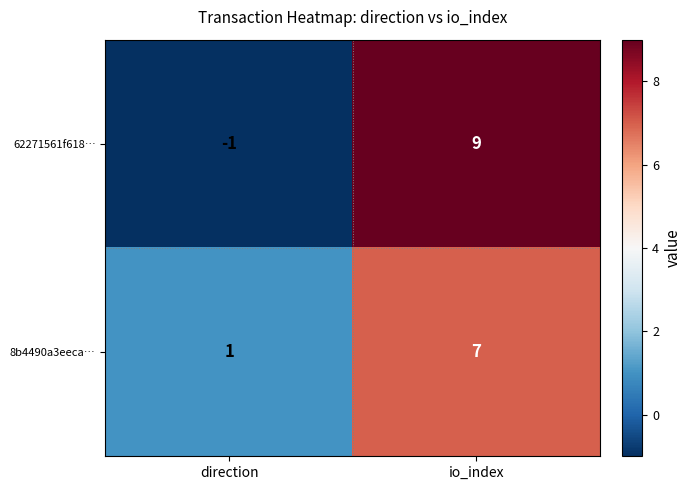

Which series changed the most between direction and io_index?

62271561f618…